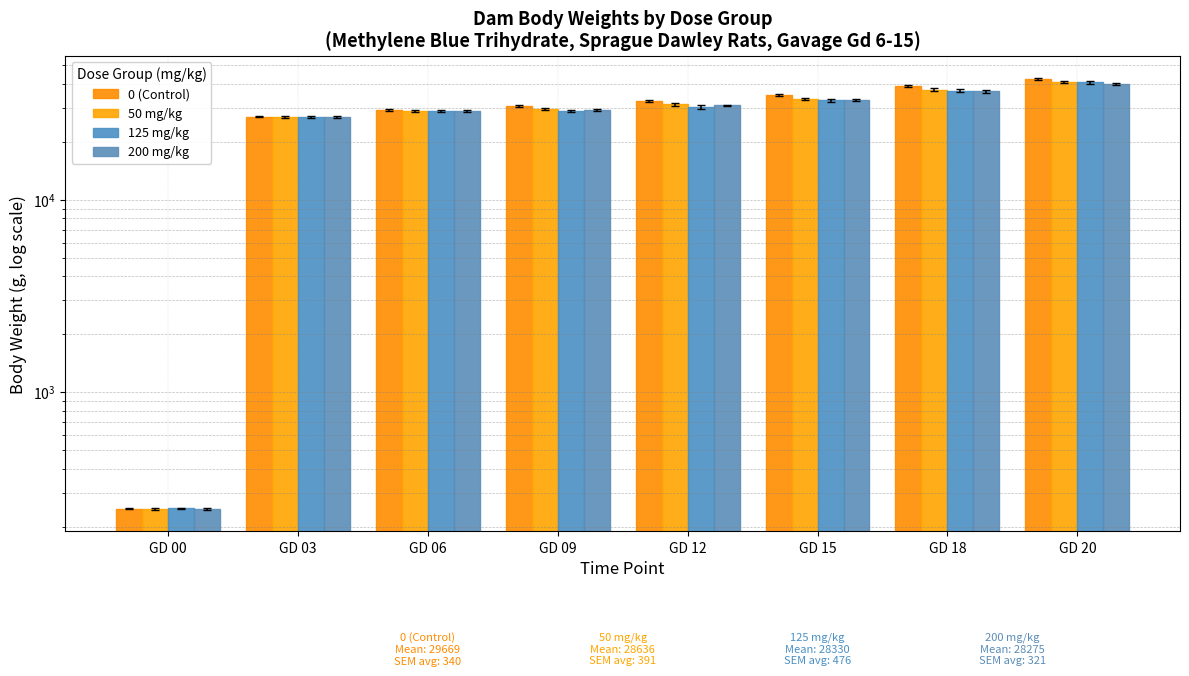

What value does the 200 mg/kg series have at GD 15?

32943.8